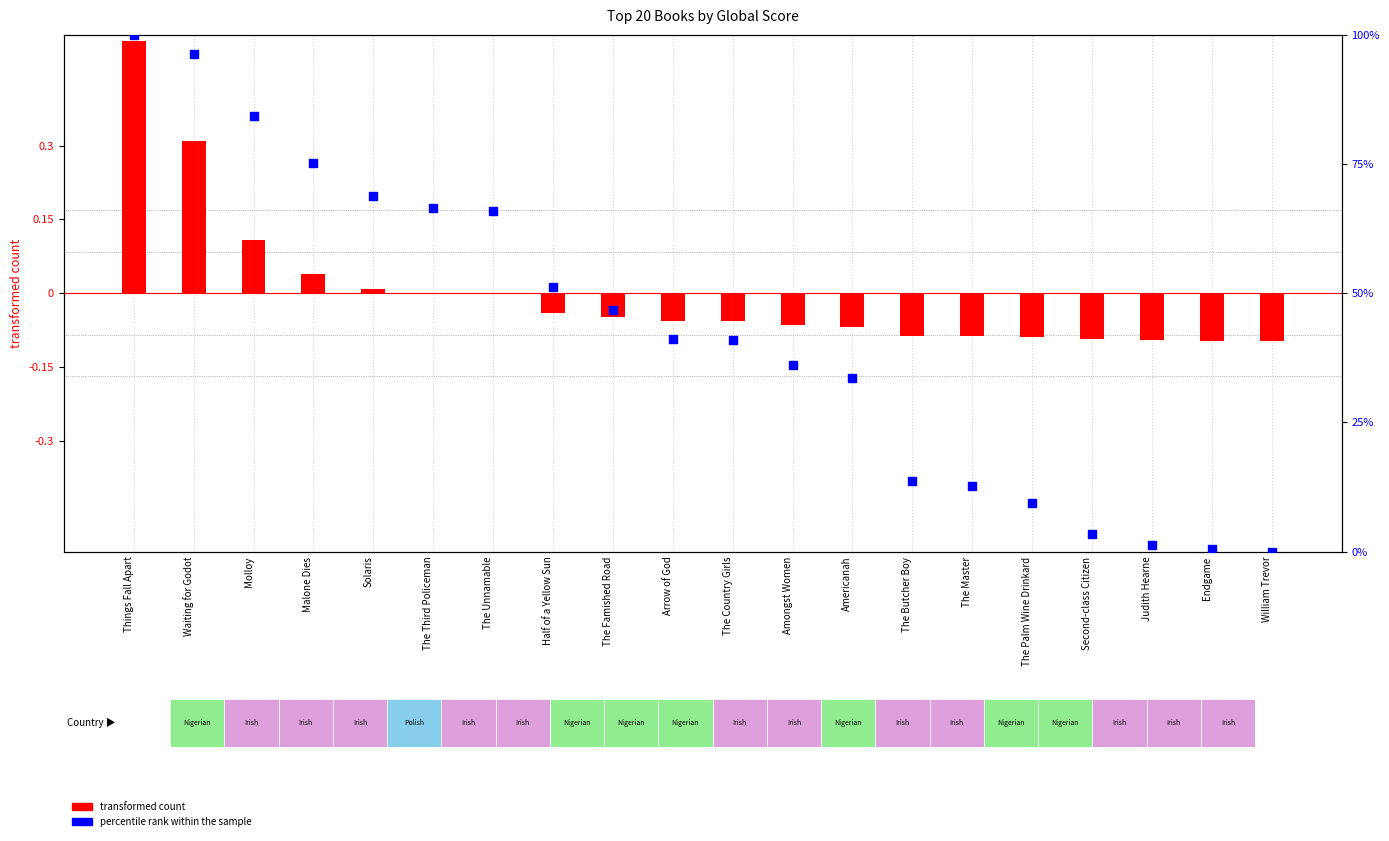

Which series has the widest spread of Y values?

percentile rank within the sample